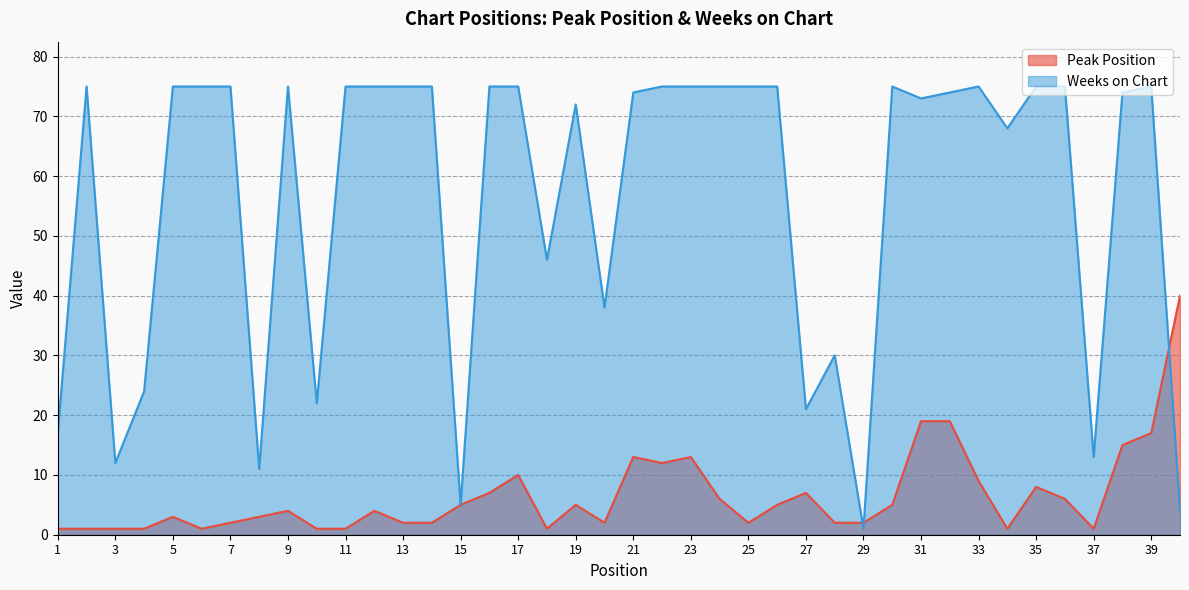

What is the highest value of the Peak Position series?

40